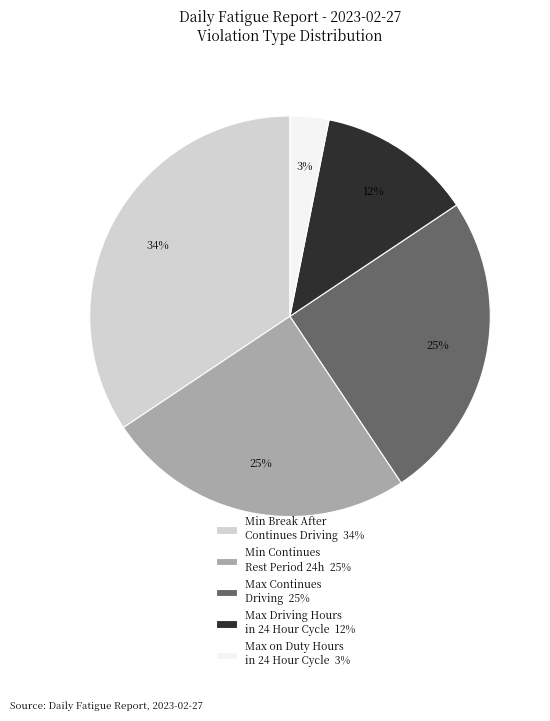

Is it true that Max Driving Hours in 24 Hour Cycle 12% is 20% of the pie?

False